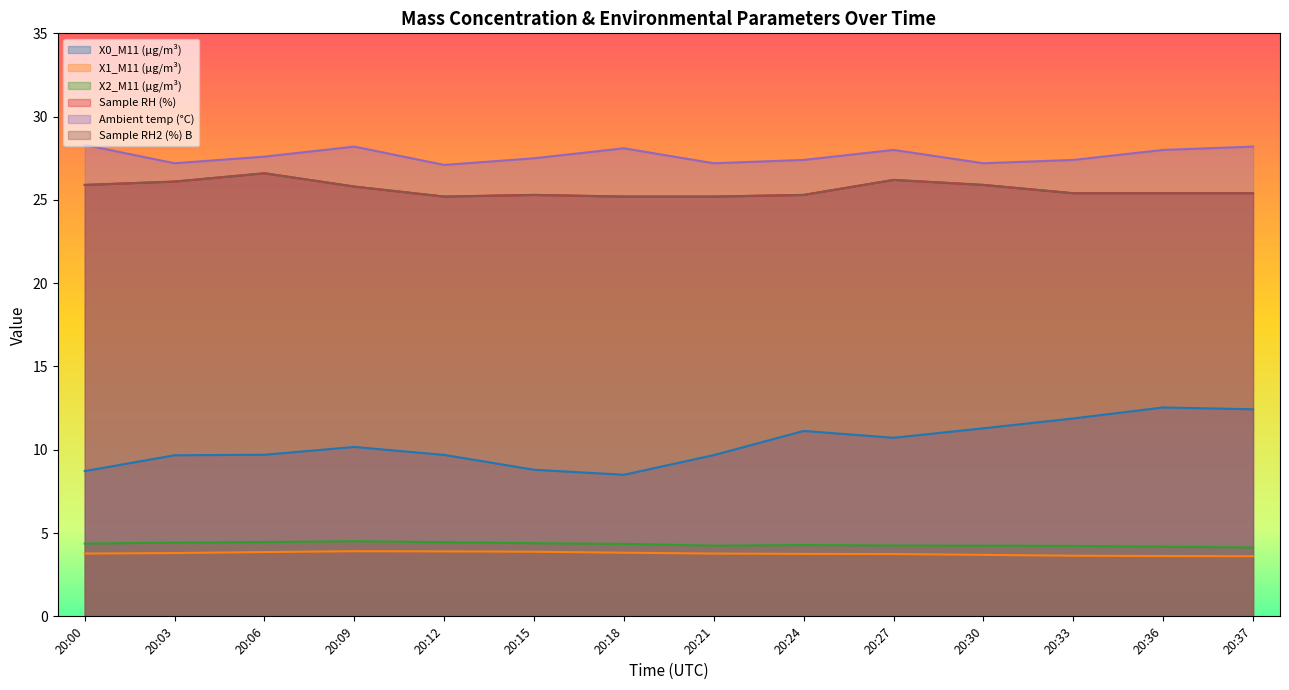

List the series in order of their peak value, lowest first.

X1_M11 (μg/m³), X2_M11 (μg/m³), X0_M11 (μg/m³), Sample RH (%), Sample RH2 (%) B, Ambient temp (°C)